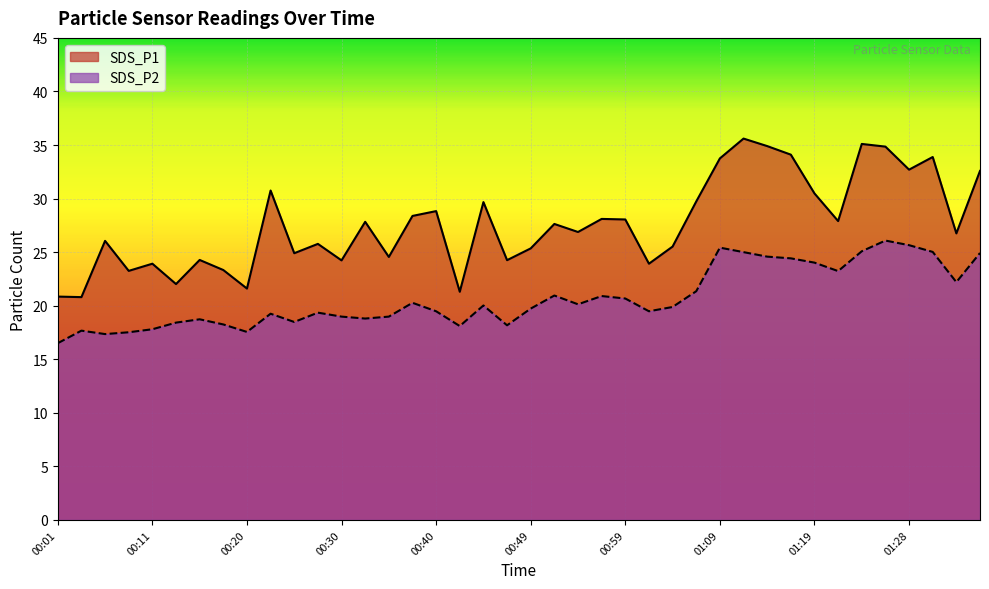

How many values in the SDS_P1 series exceed 27?

20